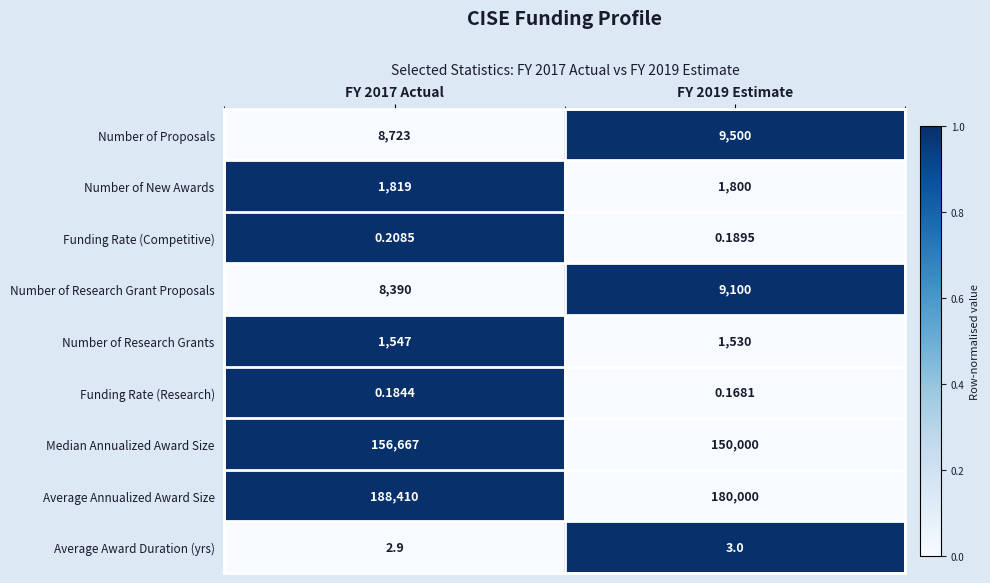

At how many categories does at least one series exceed 0?

2